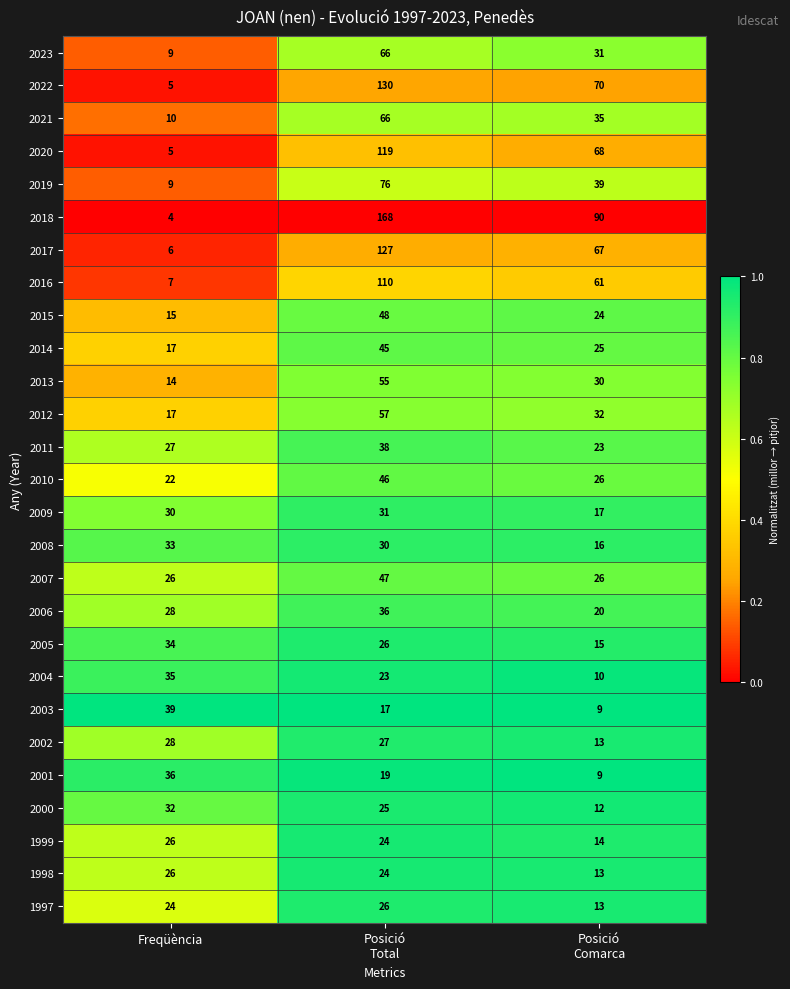

What value does the 2014 series have at Freqüència?

17